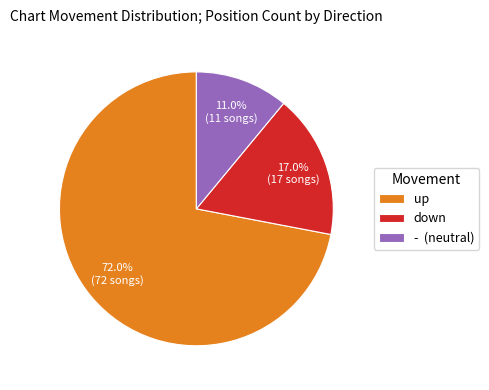

What is the largest slice in the pie chart?

up